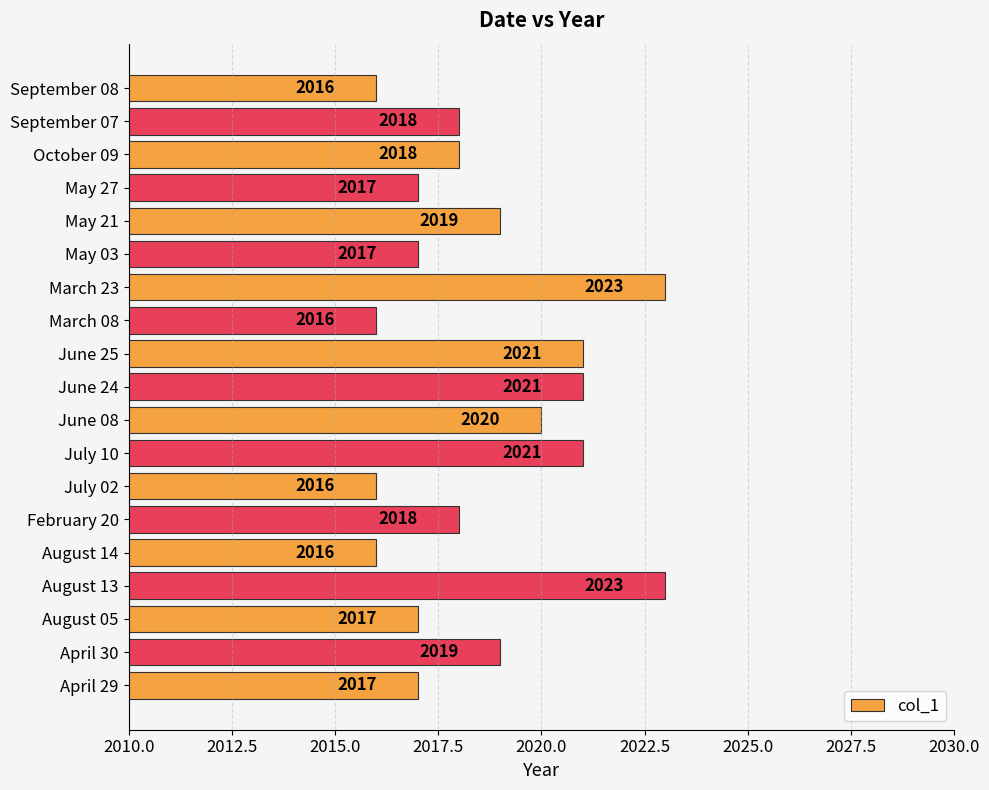

Does the chart contain stacked bars?

No